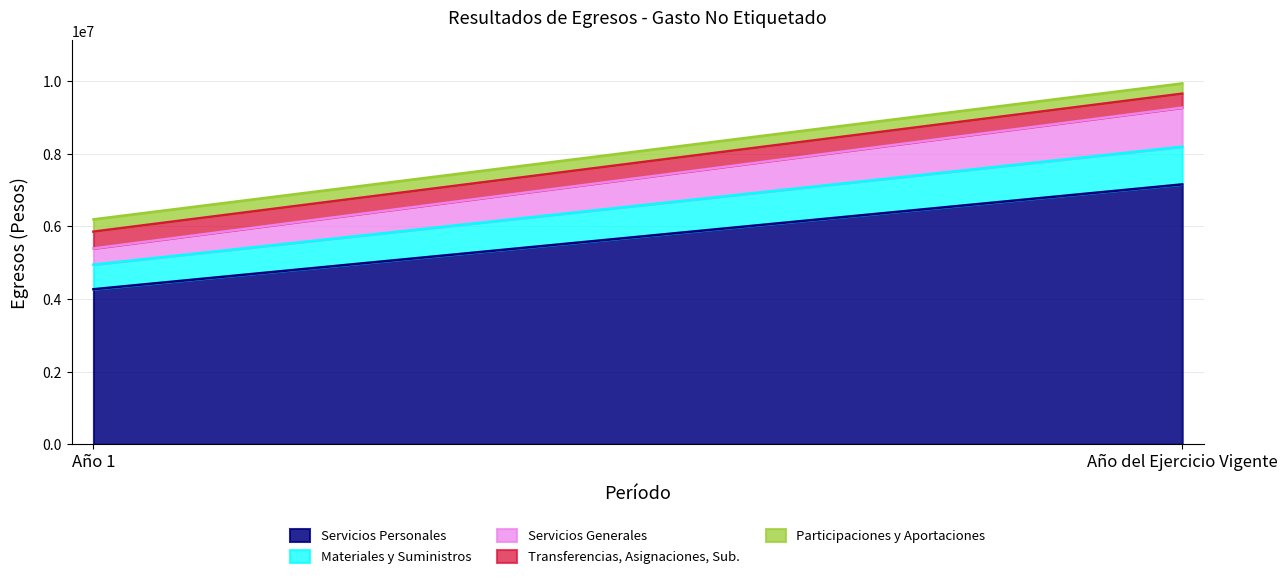

Does the chart have visible grid lines?

Yes